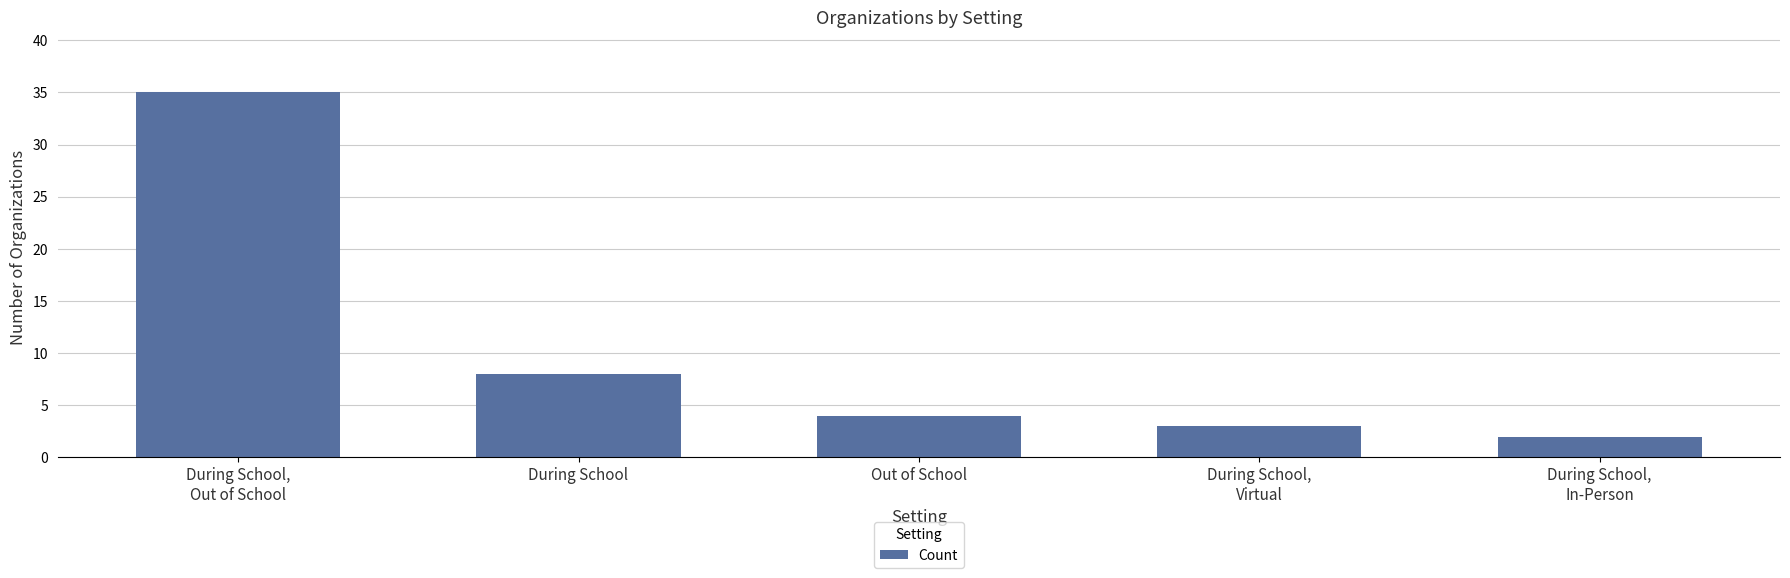

What is the sum of all values?

52